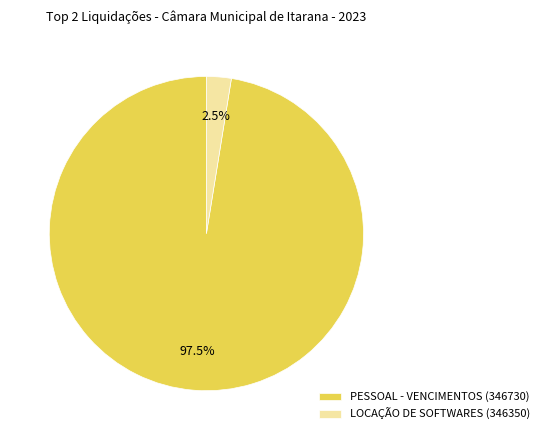

Which category has the biggest portion of the pie?

PESSOAL - VENCIMENTOS (346730)